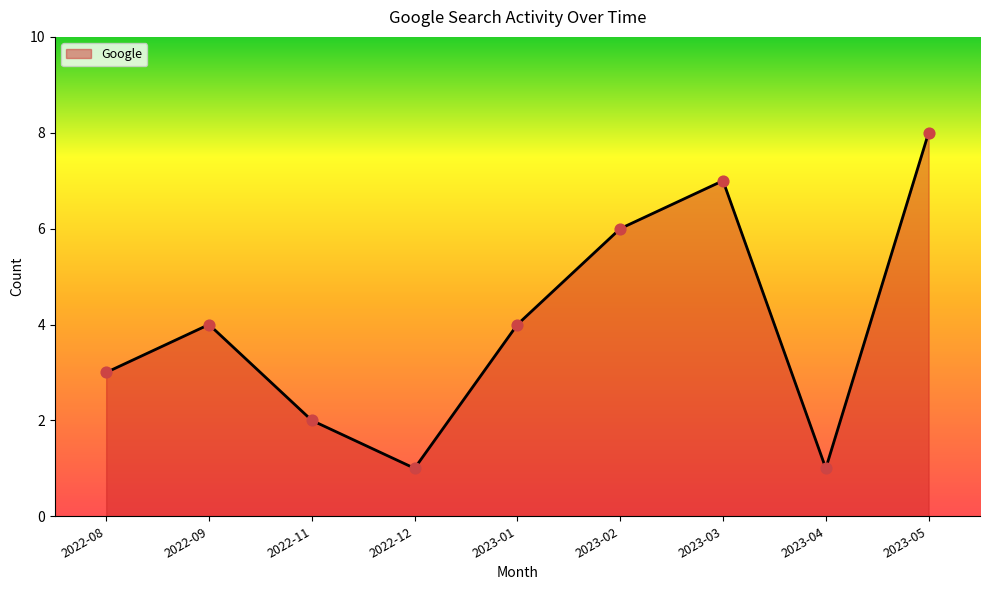

Between 2023-04 and 2022-08, which is larger?

2022-08